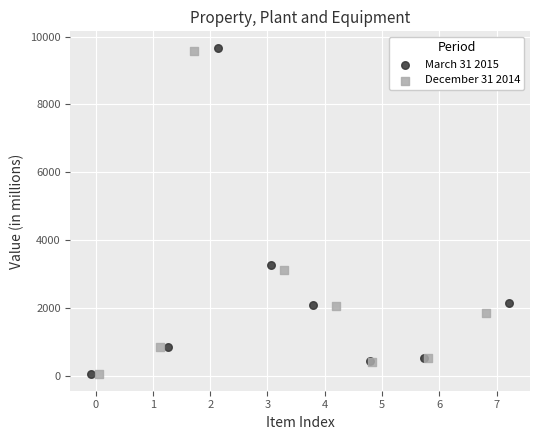

Which series has the widest spread of Y values?

March 31 2015